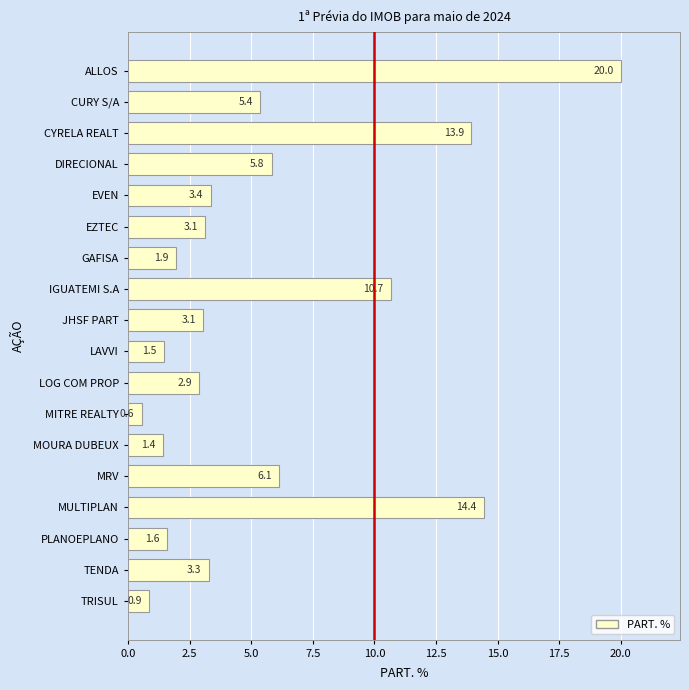

What position from the bottom is GAFISA?

12